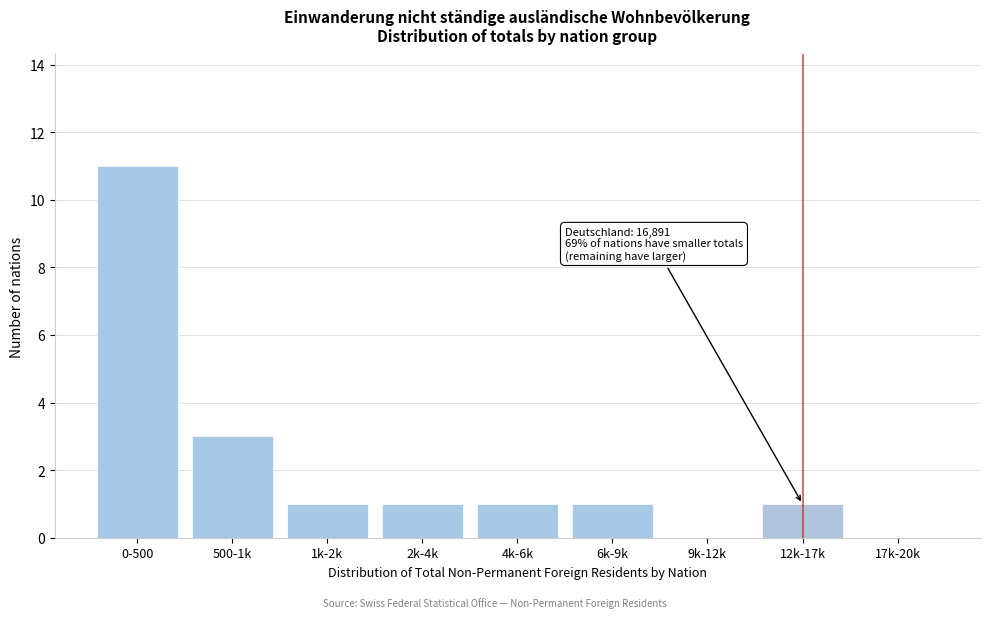

Reading left to right, list all the values displayed in this chart.

0-500=11	500-1k=3	1k-2k=1	2k-4k=1	4k-6k=1	6k-9k=1	9k-12k=0	12k-17k=1	17k-20k=0